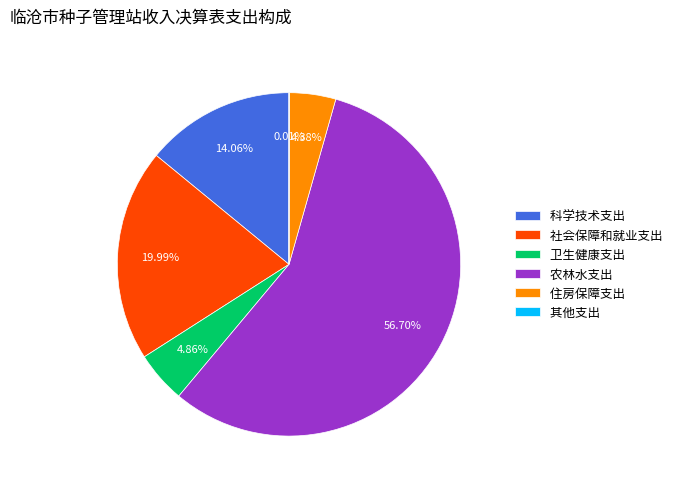

What is the largest slice in the pie chart?

农林水支出